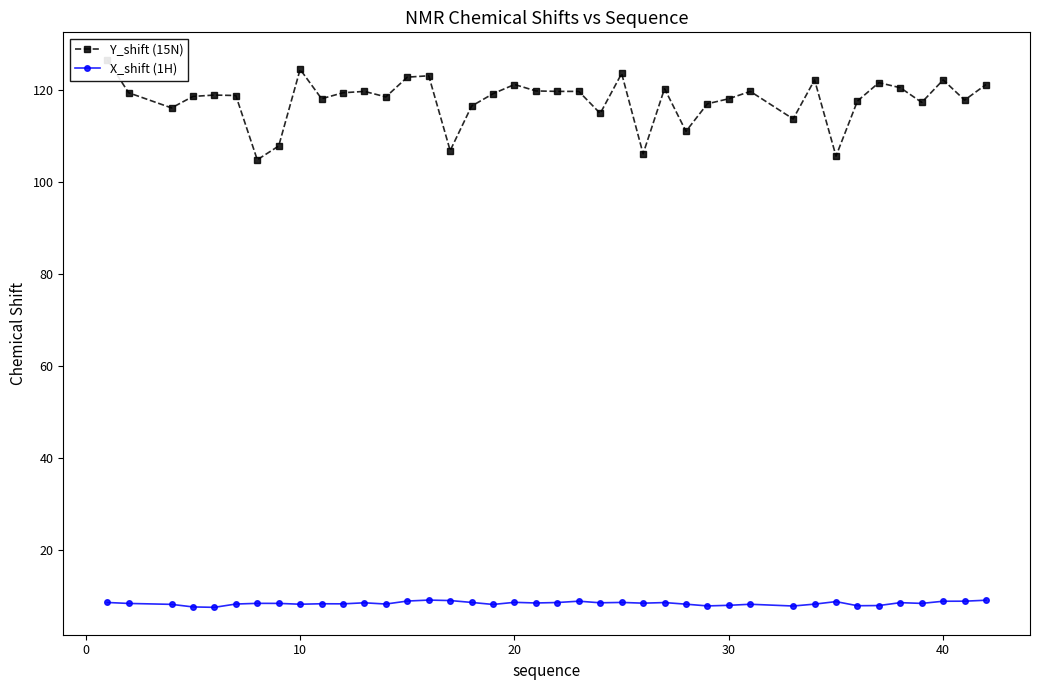

True or false: X_shift (1H) has more than 1 interior local peaks.

True